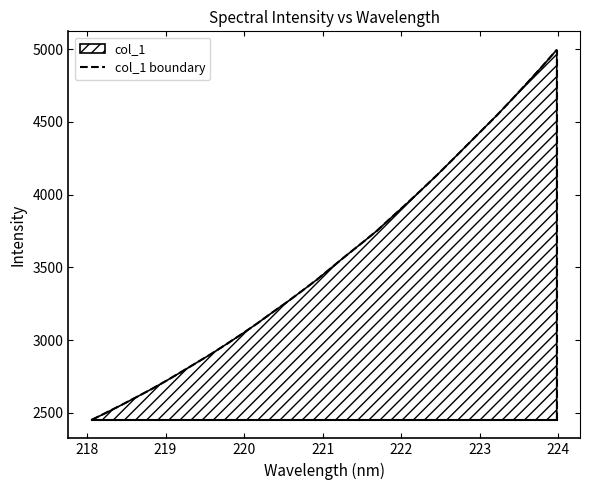

Reading left to right, extract all data points from this chart.

2452.6	2503.4	2555.7	2609.8	2664.8	2723.0	2784.0	2846.2	2908.3	2974.6	3042.4	3113.4	3188.4	3261.4	3338.2	3416.1	3500.8	3585.7	3667.9	3751.9	3846.3	3939.8	4036.0	4133.8	4236.0	4339.3	4442.4	4545.4	4653.9	4765.1	4878.4	4995.8